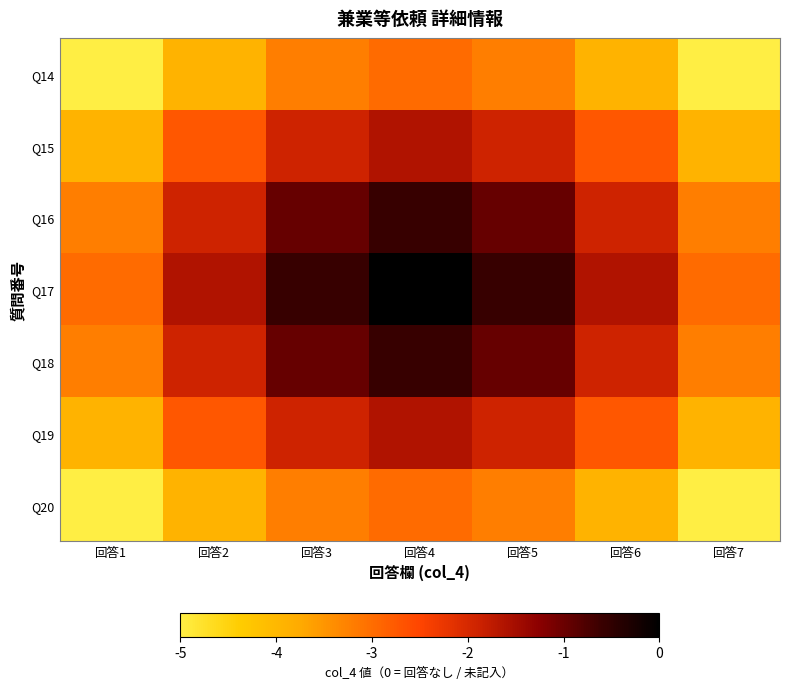

Which category has the highest value across all series?

回答4